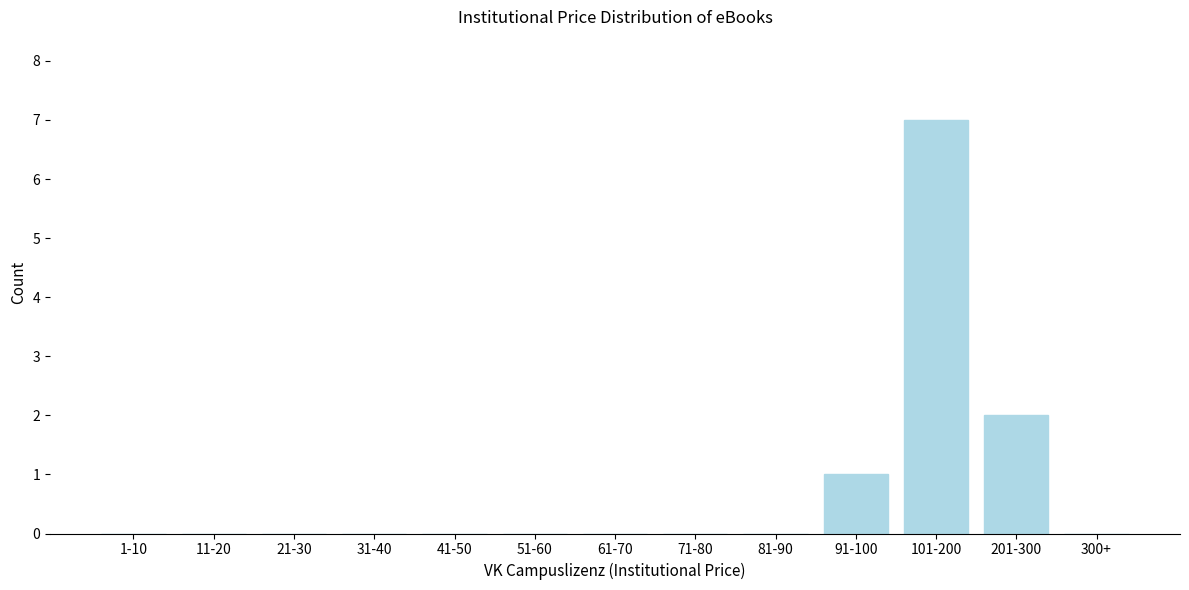

Reading right to left, what are all the values shown in this chart?

300+=0	201-300=2	101-200=7	91-100=1	81-90=0	71-80=0	61-70=0	51-60=0	41-50=0	31-40=0	21-30=0	11-20=0	1-10=0